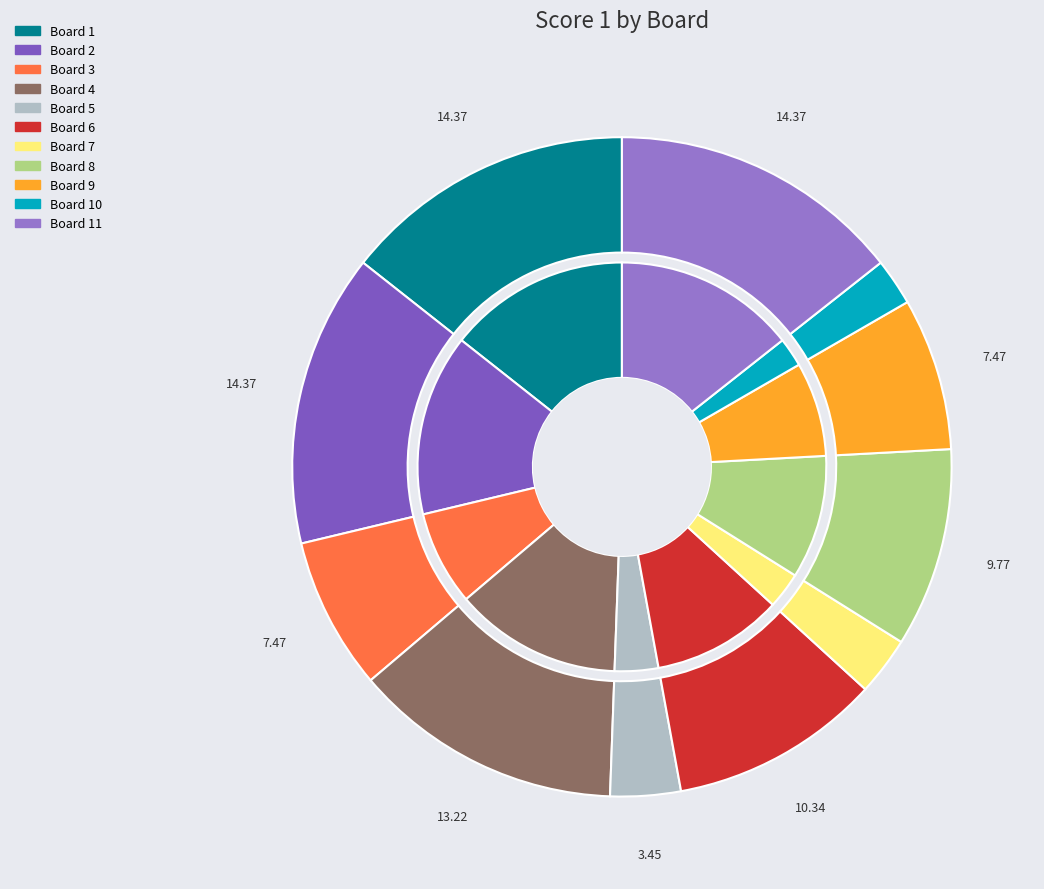

Between 1 and 4, which is larger?

1